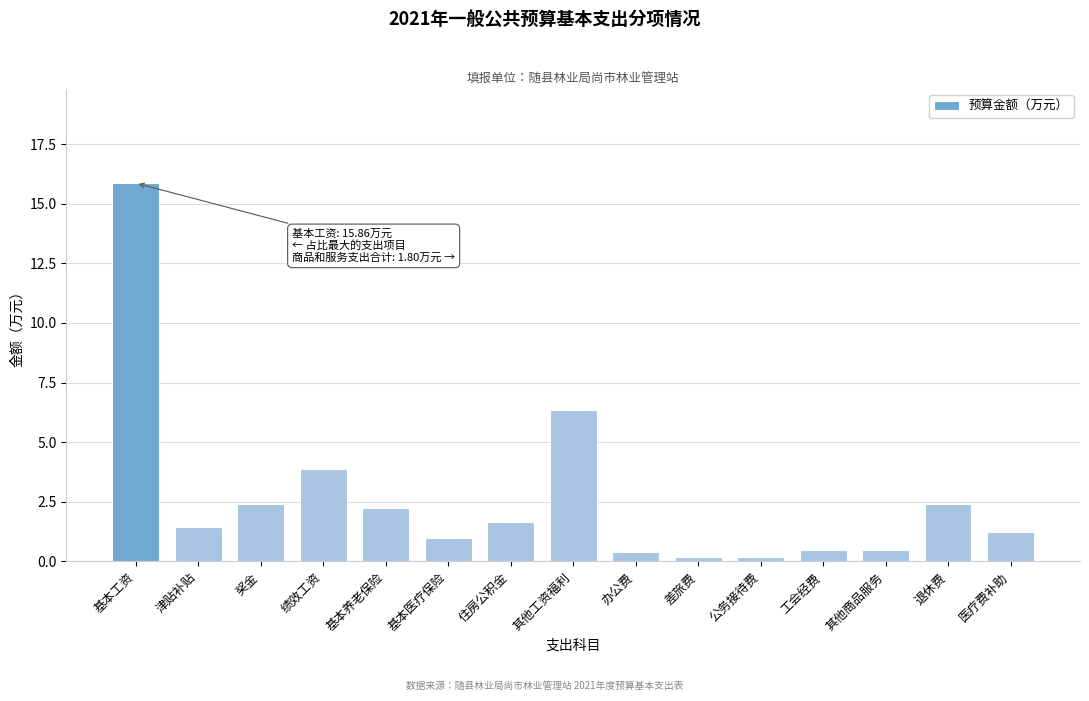

Reading left to right, what are all the values shown in this chart?

15.9	1.4	2.4	3.9	2.2	1.0	1.7	6.3	0.4	0.2	0.2	0.5	0.5	2.4	1.2